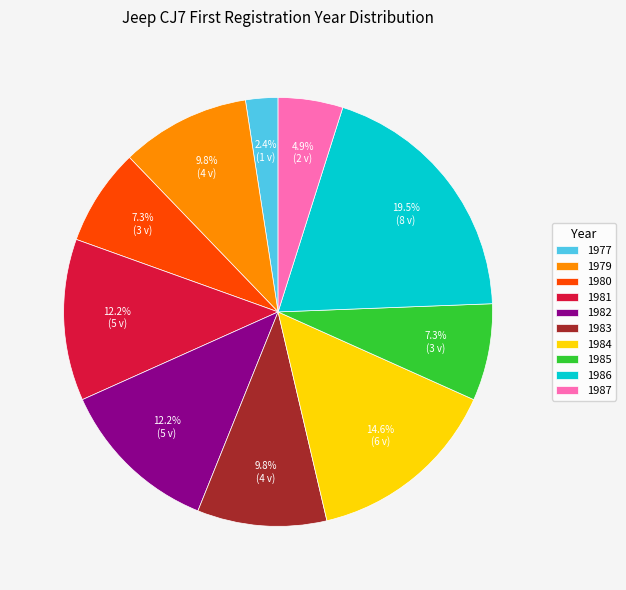

How many slices are in this pie chart?

10